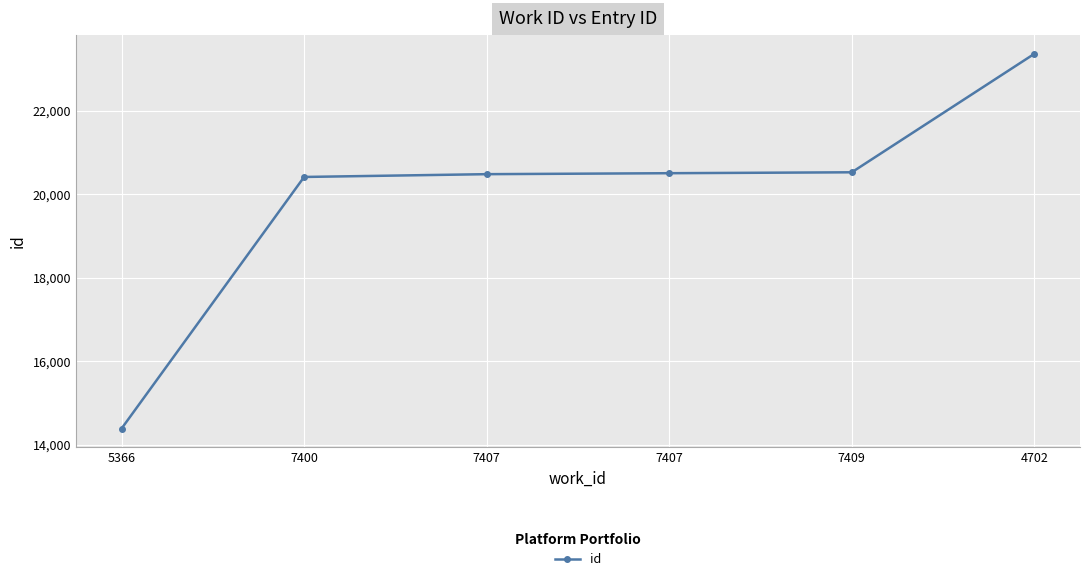

Reading left to right, list all the values displayed in this chart.

5366=14383	7400=20418	7407=20485	7407=20508	7409=20530	4702=23372